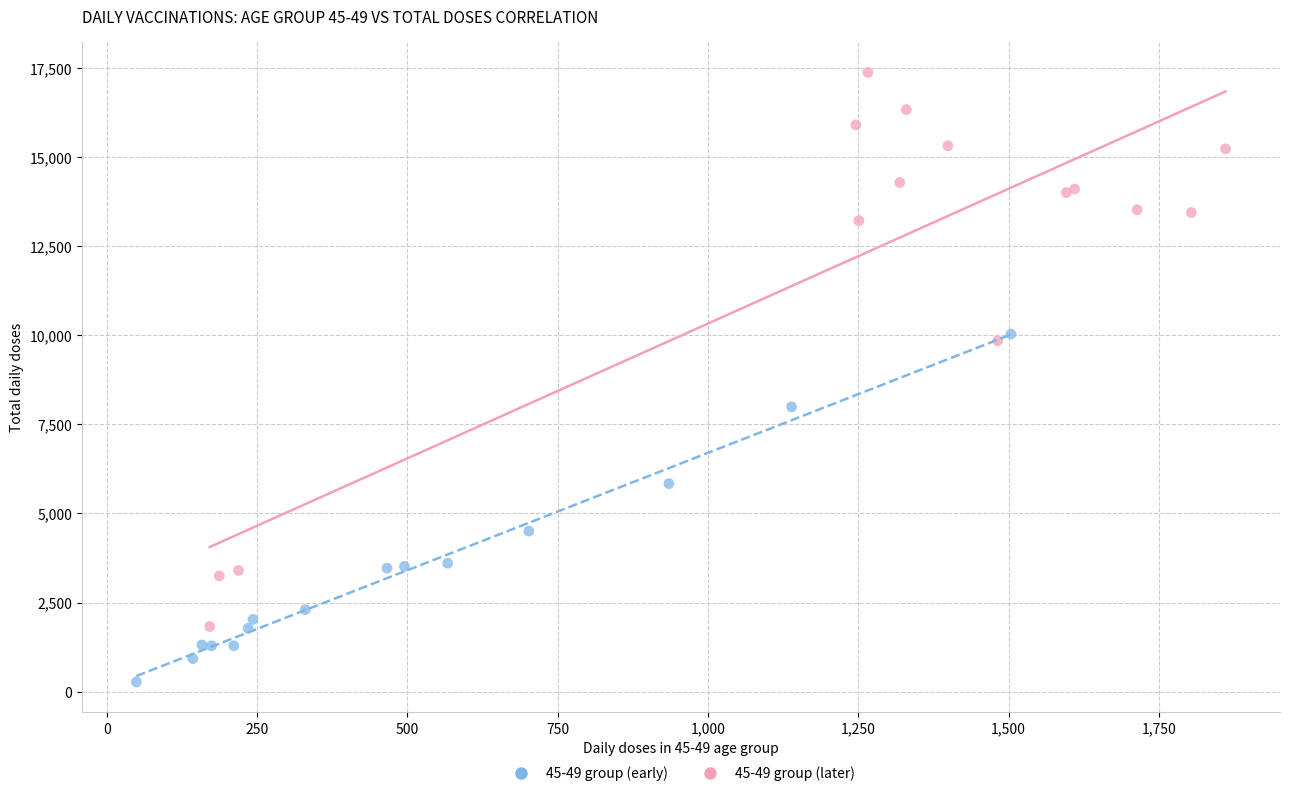

Which series has the widest spread of Y values?

45-49 group (later)